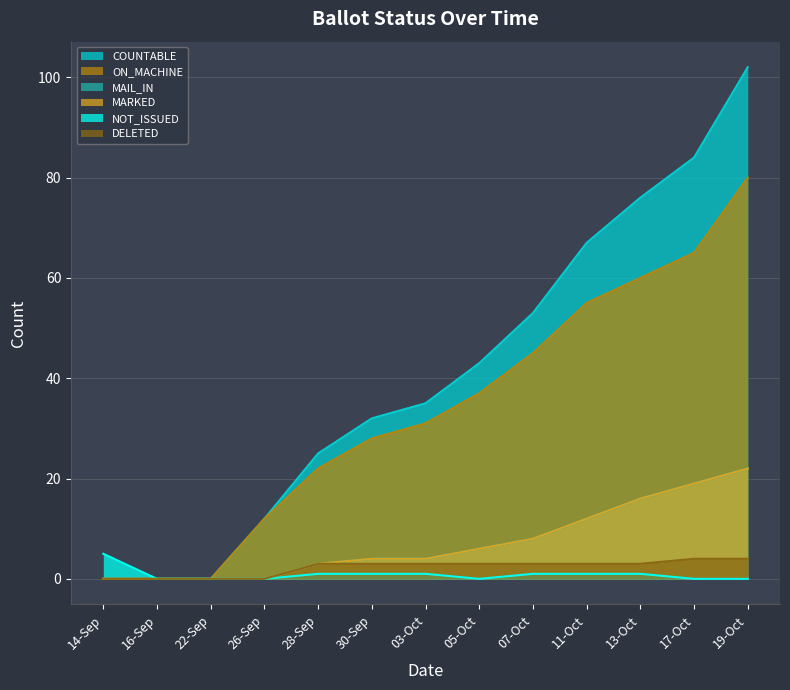

Which has a higher value, 26-Sep or 19-Oct?

19-Oct